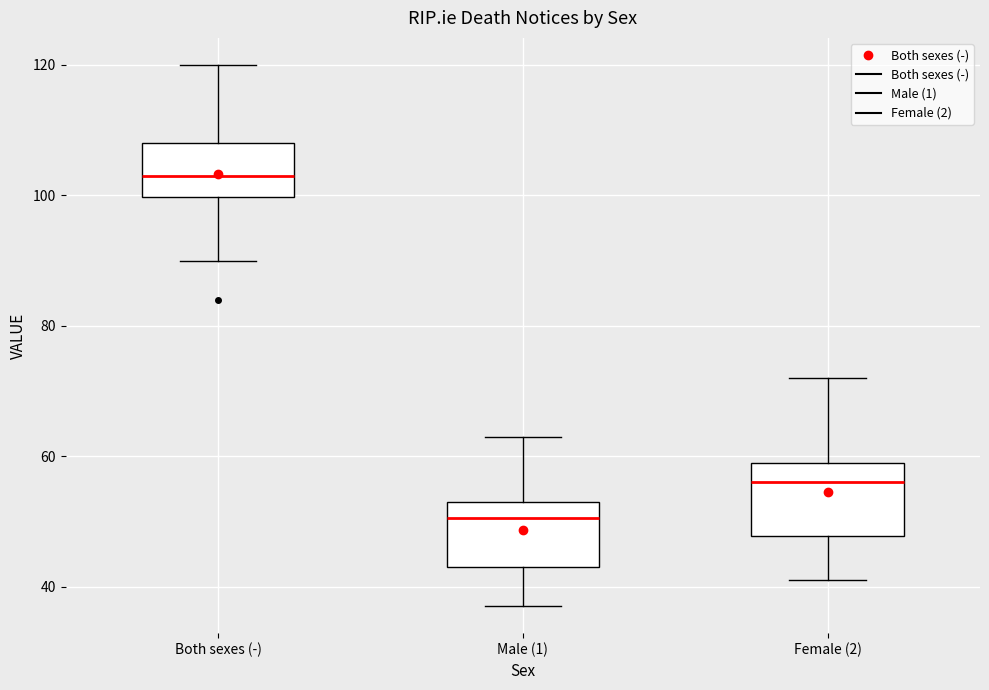

Reading left to right, read every box against the y-axis: the position of its median line, the range the box covers, and the ends of its whiskers. The values are not printed on the chart, so give them approximately, as read against the axis.

Both sexes (-): median 104, box 100 to 108, whiskers 90 to 120
Male (1): median 50, box 44 to 54, whiskers 38 to 64
Female (2): median 56, box 48 to 60, whiskers 42 to 72